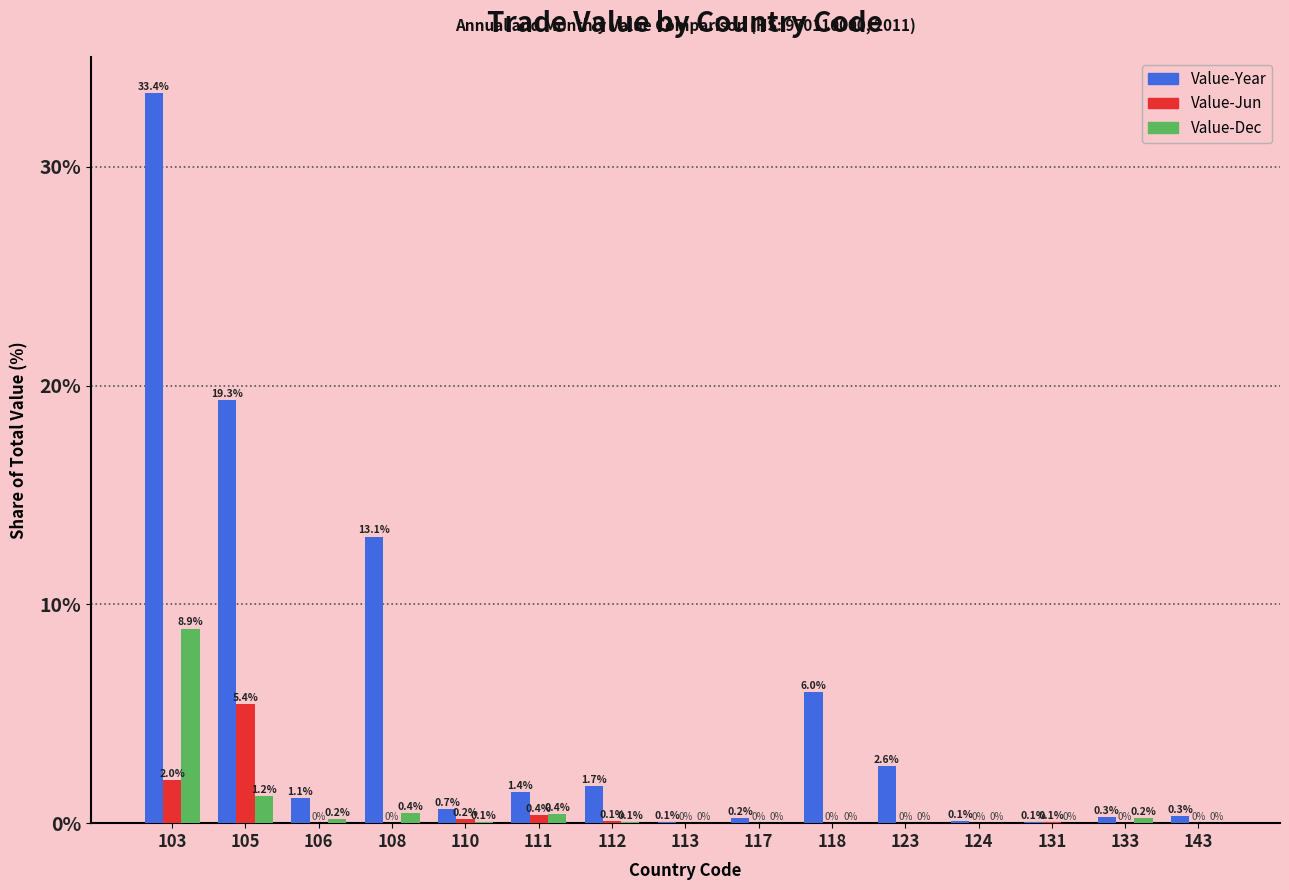

True or false: Value-Year has a value of 9.3 at 103.

False